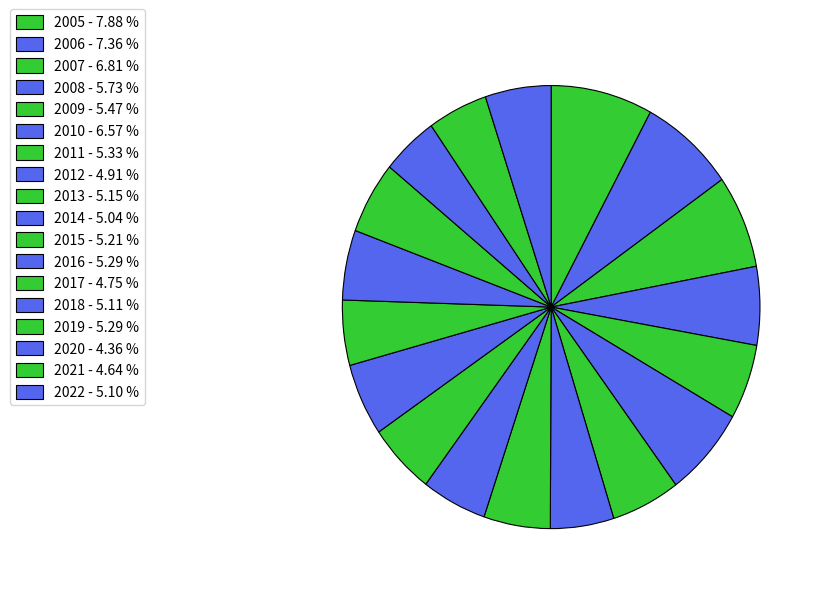

What is the ratio of the value at 2005 to the value at 2016?

1.5